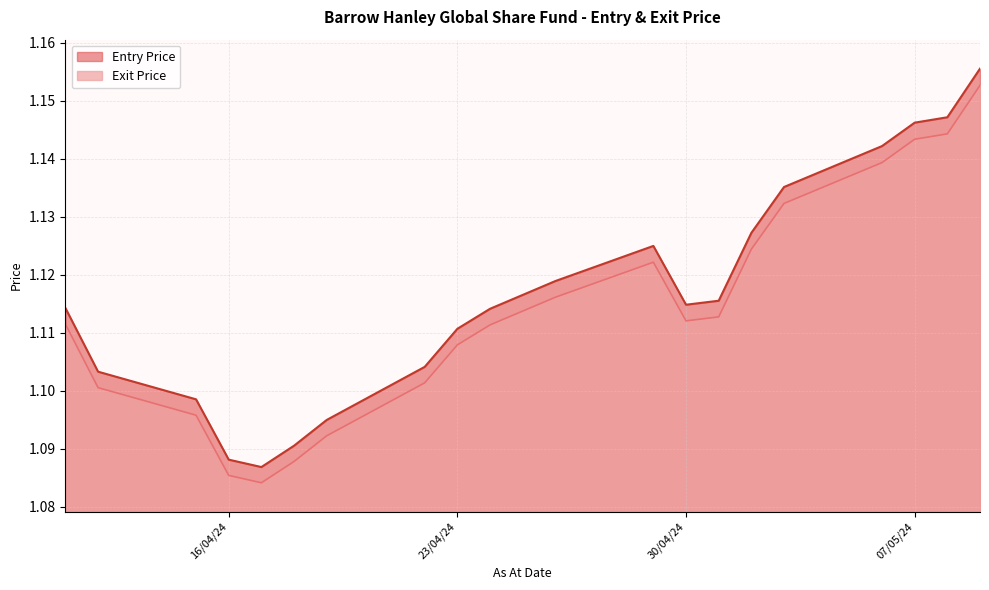

Is it true that Entry Price equals 1.1 at 03/05/24?

True